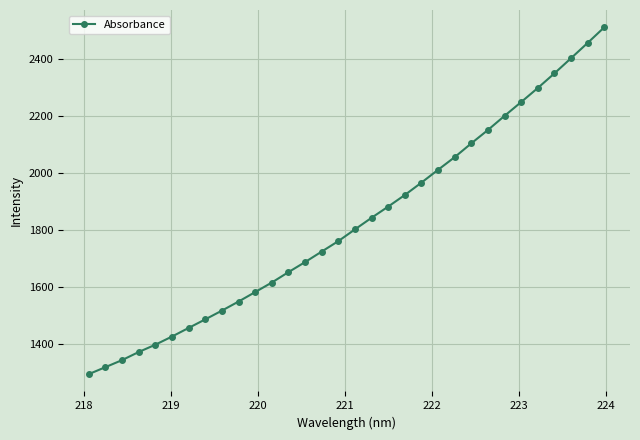

What is the value of the 16th point from the left?

1760.7